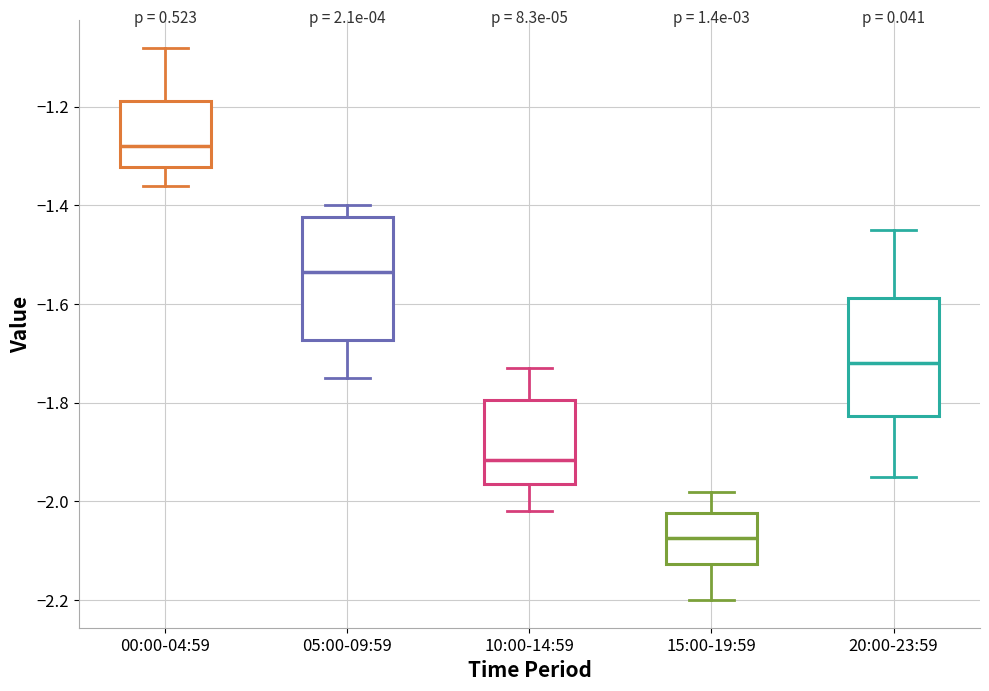

Reading left to right, transcribe this box plot: for each box, give where its median line is, the range the box spans, and where its two whiskers end, as read against the y-axis. The values are not printed on the chart, so give them approximately, as read against the axis.

00:00-04:59: median -1.28, box -1.32 to -1.18, whiskers -1.36 to -1.08
05:00-09:59: median -1.54, box -1.68 to -1.42, whiskers -1.74 to -1.40
10:00-14:59: median -1.92, box -1.96 to -1.80, whiskers -2.02 to -1.72
15:00-19:59: median -2.08, box -2.12 to -2.02, whiskers -2.20 to -1.98
20:00-23:59: median -1.72, box -1.82 to -1.58, whiskers -1.94 to -1.44